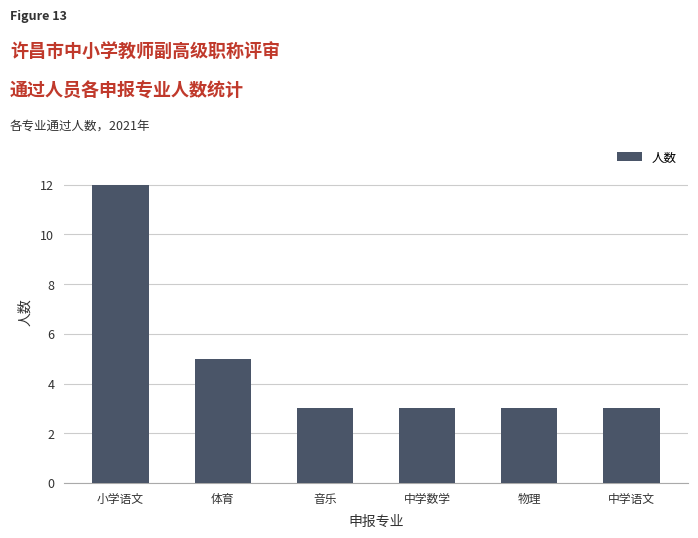

True or false: the data shows 2 at 中学数学.

False